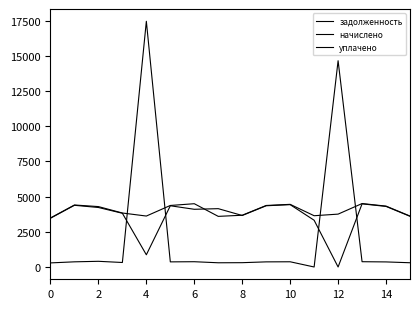

How many interior local peaks does the уплачено series have?

5